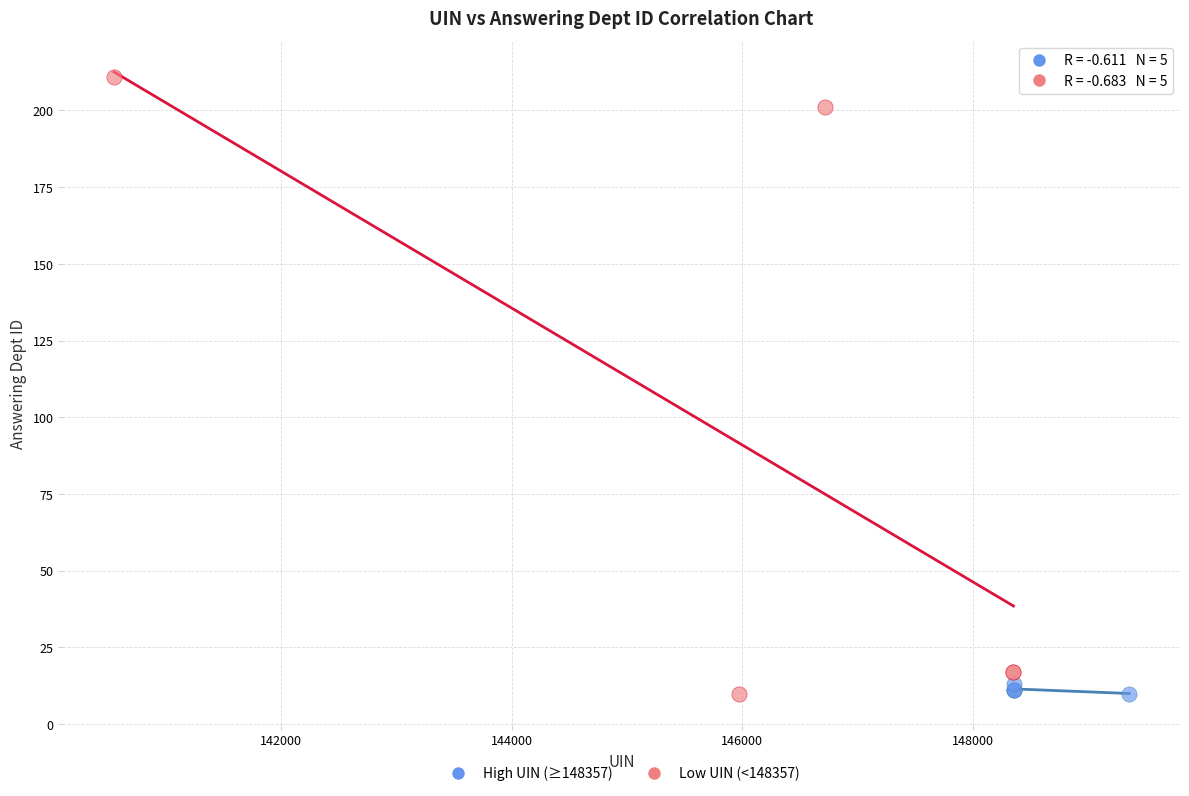

Which series contains the highest Y value?

Low UIN (<148357)